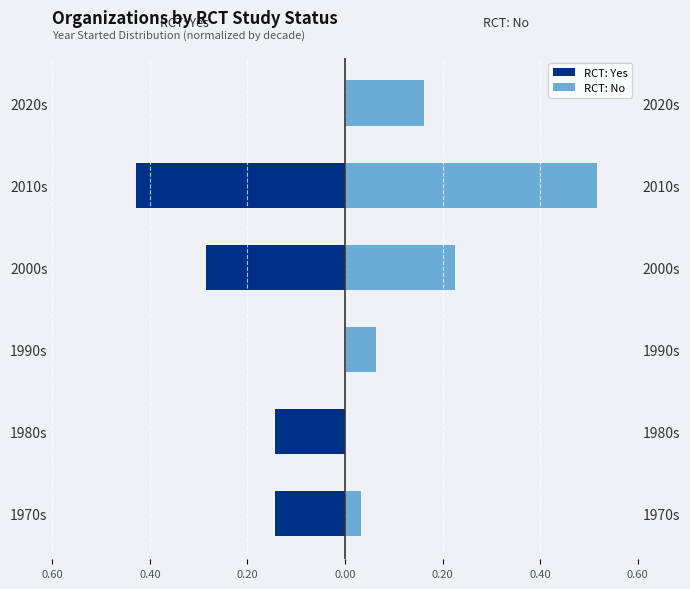

List the series in order of their peak value, highest first.

RCT: No, RCT: Yes